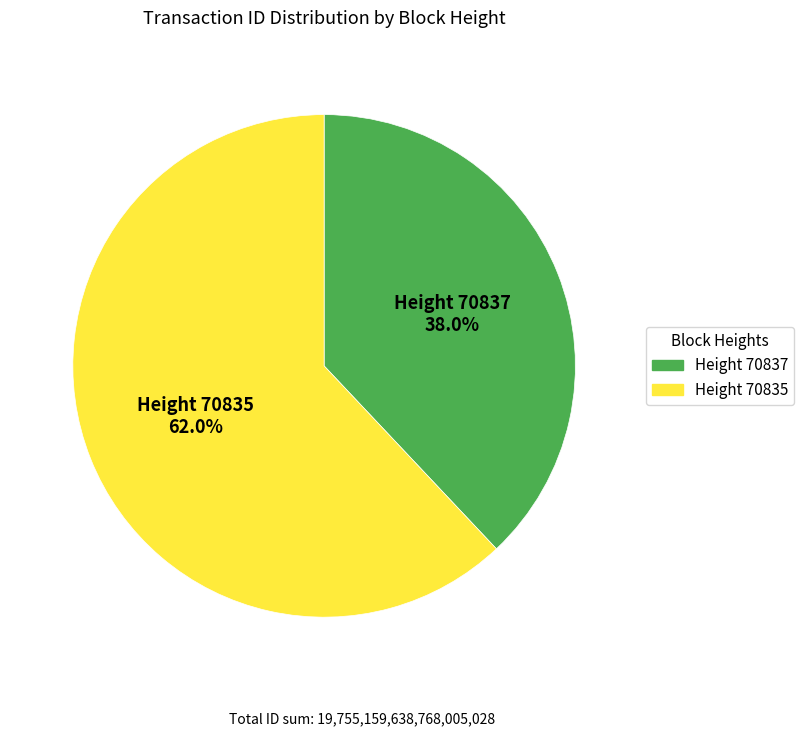

To the nearest percent, what is the average slice percentage?

50%